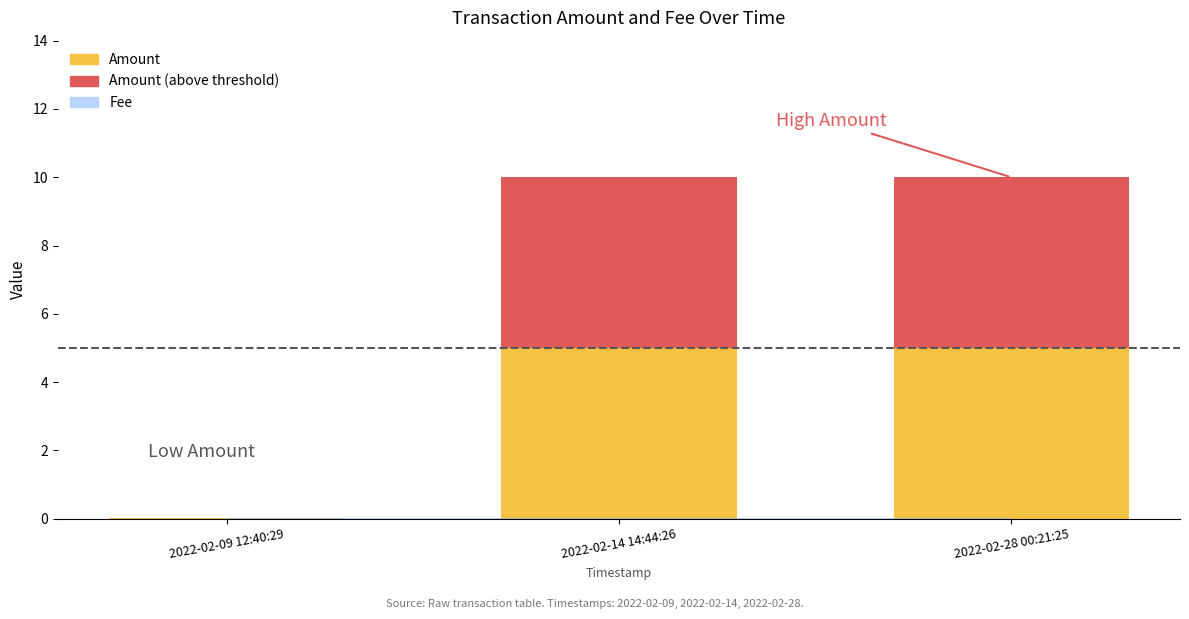

What is the total value across all series at 2022-02-28 00:21:25?

10.0